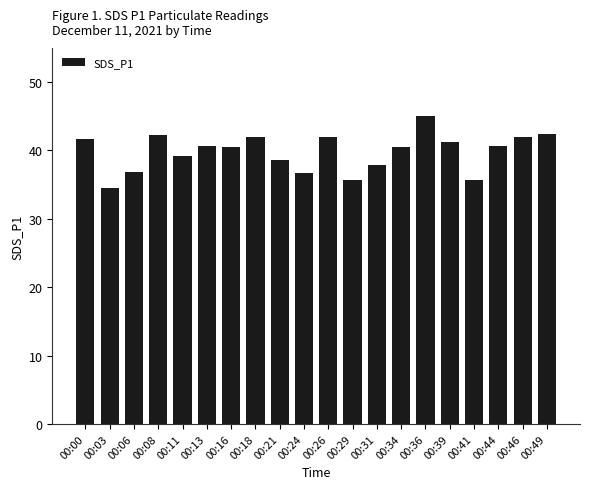

What is the change in value from 00:31 to 00:49?

+4.5